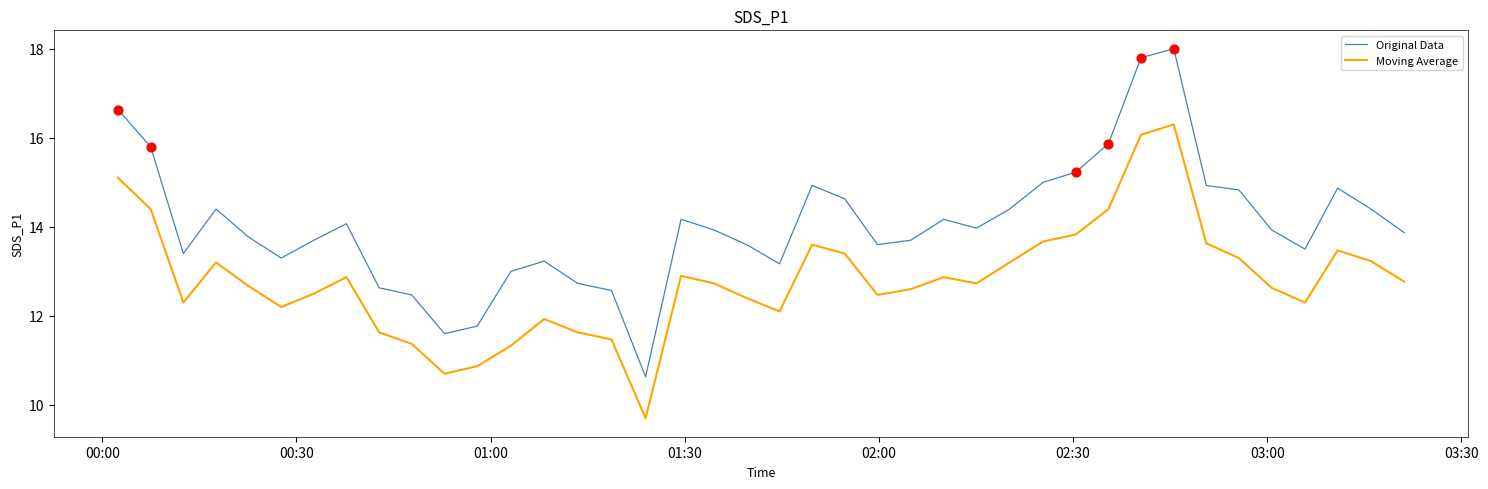

Which series has the largest total across all categories?

Original Data